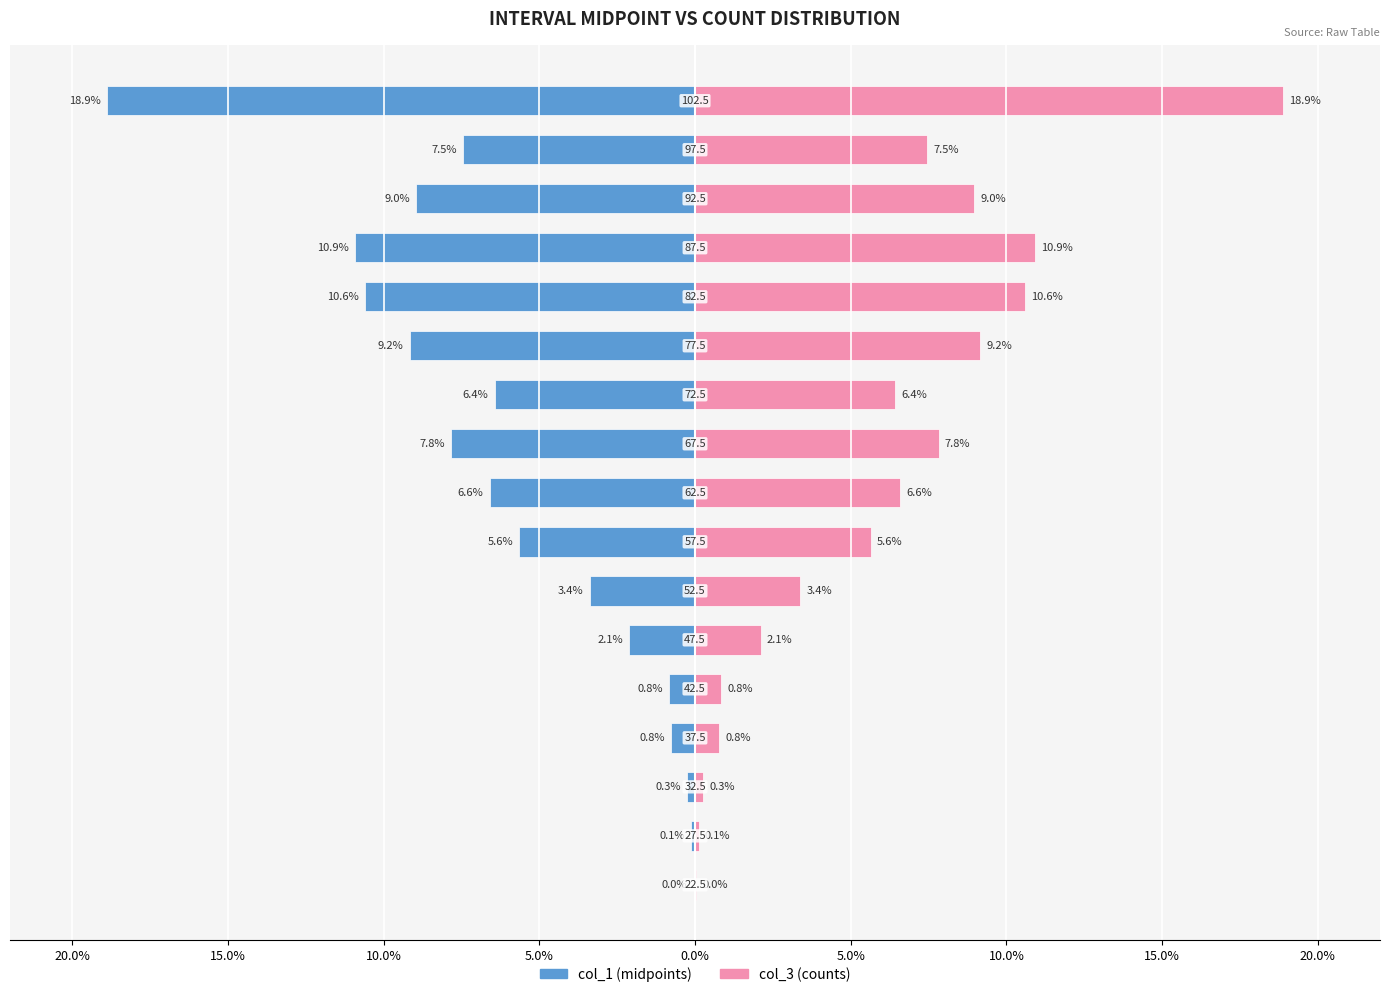

Reading left to right, transcribe all the data shown in this chart.

col_1 (left): -0.0	-0.1	-0.3	-0.8	-0.8	-2.1	-3.4	-5.6	-6.6	-7.8	-6.4	-9.2	-10.6	-10.9	-9.0	-7.5	-18.9
col_3 (right): 0.0	0.1	0.3	0.8	0.8	2.1	3.4	5.6	6.6	7.8	6.4	9.2	10.6	10.9	9.0	7.5	18.9